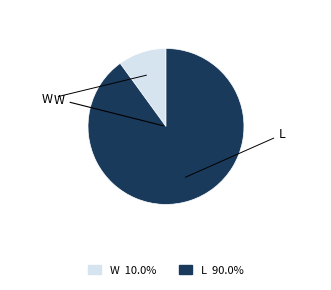

Approximately how many times larger is the value at L compared to W?

9.0